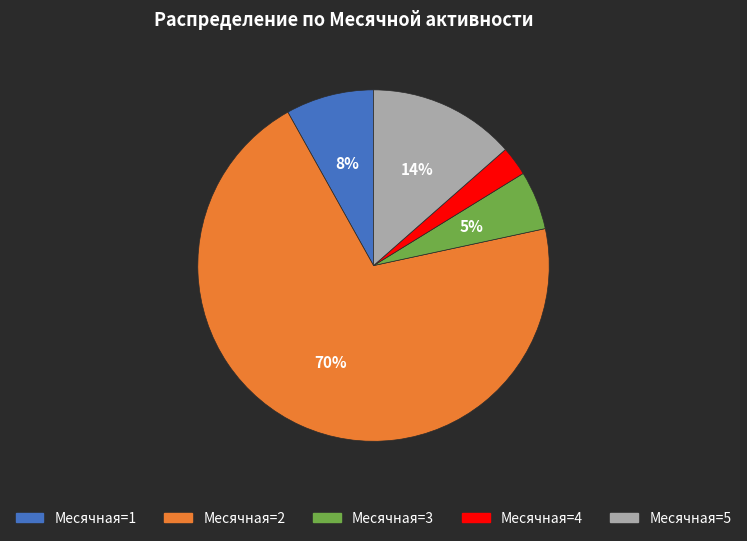

Is there a majority slice in this chart?

Yes